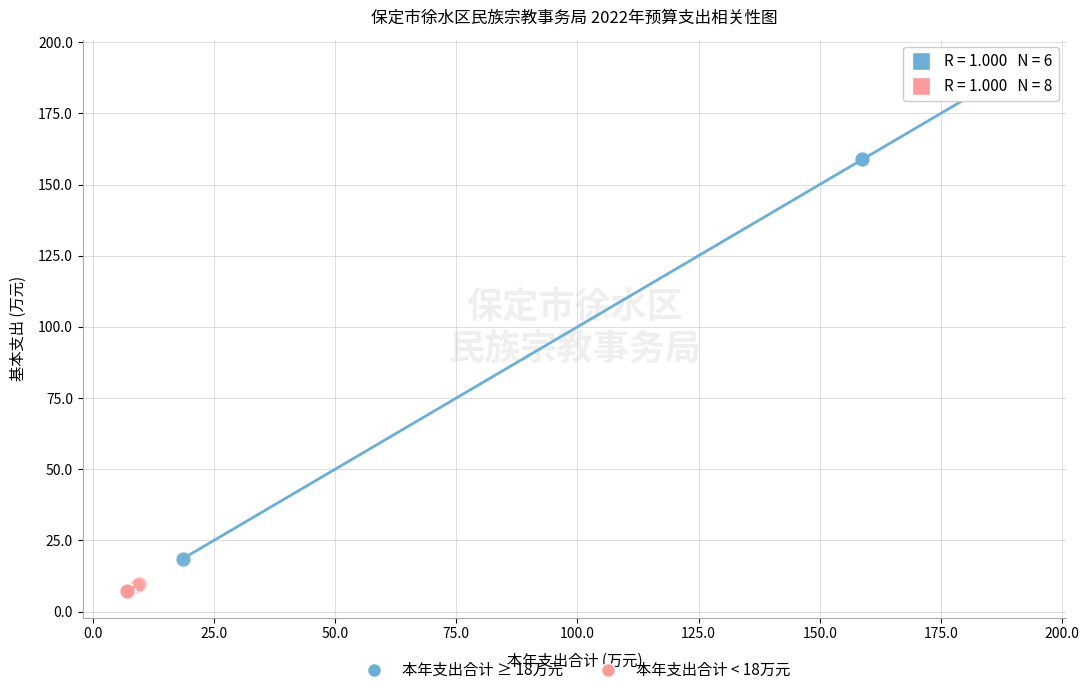

Which series has the largest Y range (max minus min)?

本年支出合计 ≥ 18万元